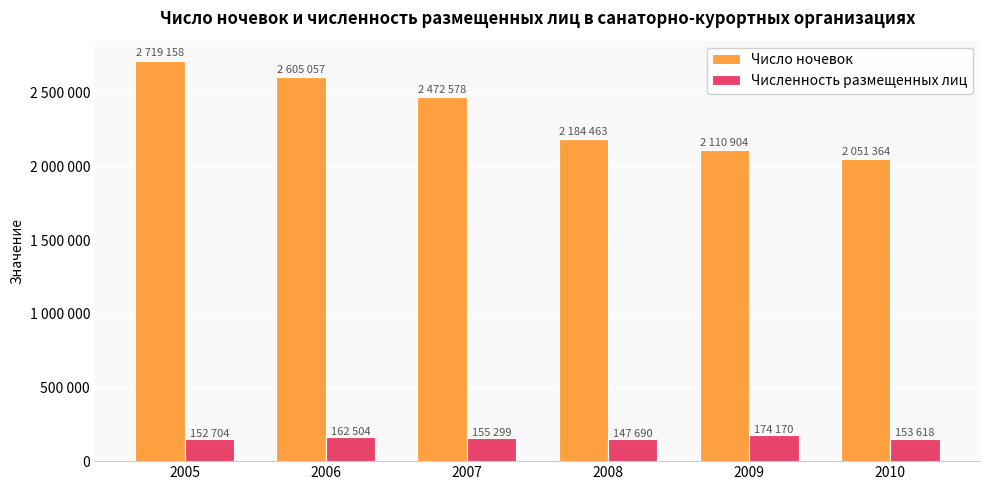

Does the chart contain stacked bars?

No